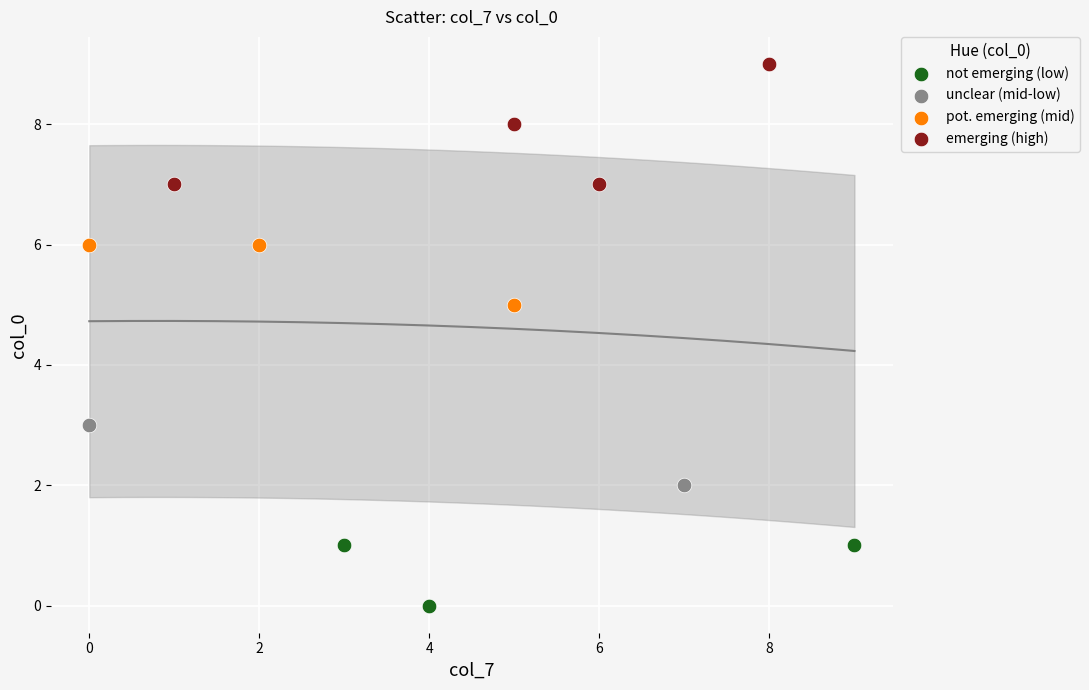

What are all the series names shown in the legend?

not emerging (low), unclear (mid-low), pot. emerging (mid), emerging (high)